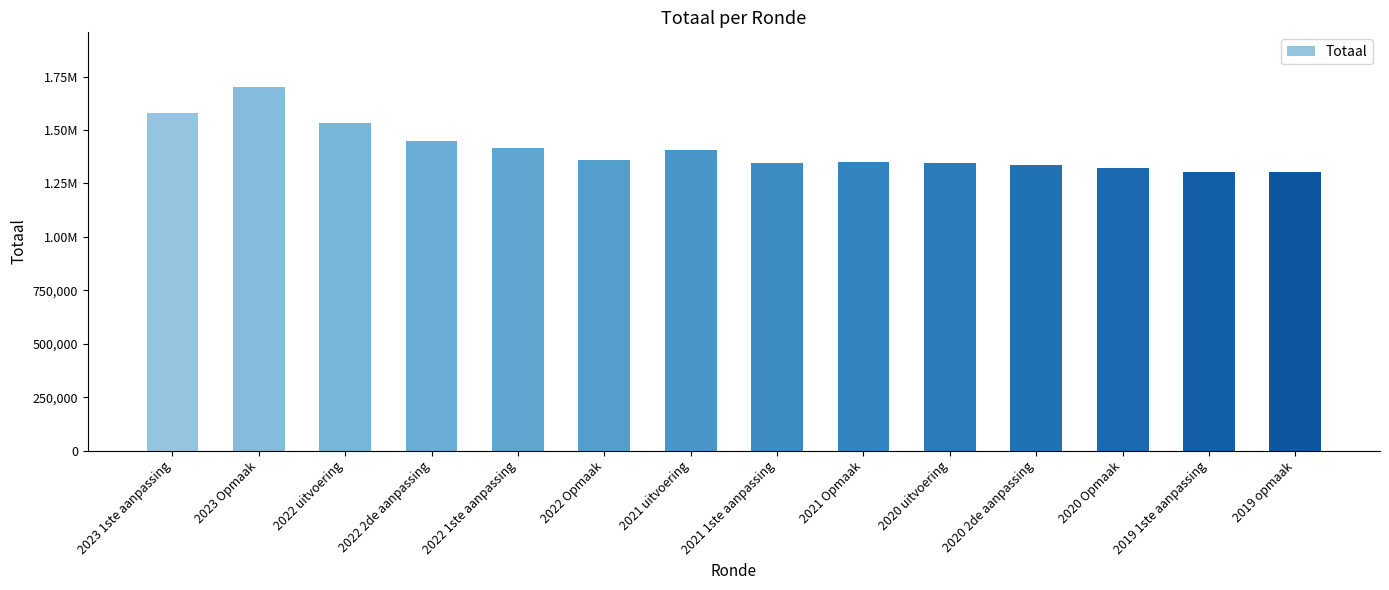

Reading left to right, extract all data points from this chart.

2023 1ste aanpassing=1581536	2023 Opmaak=1701512	2022 uitvoering=1534593	2022 2de aanpassing=1446238	2022 1ste aanpassing=1416238	2022 Opmaak=1361883	2021 uitvoering=1406491	2021 1ste aanpassing=1343412	2021 Opmaak=1350444	2020 uitvoering=1346598	2020 2de aanpassing=1337418	2020 Opmaak=1323731	2019 1ste aanpassing=1304226	2019 opmaak=1301717